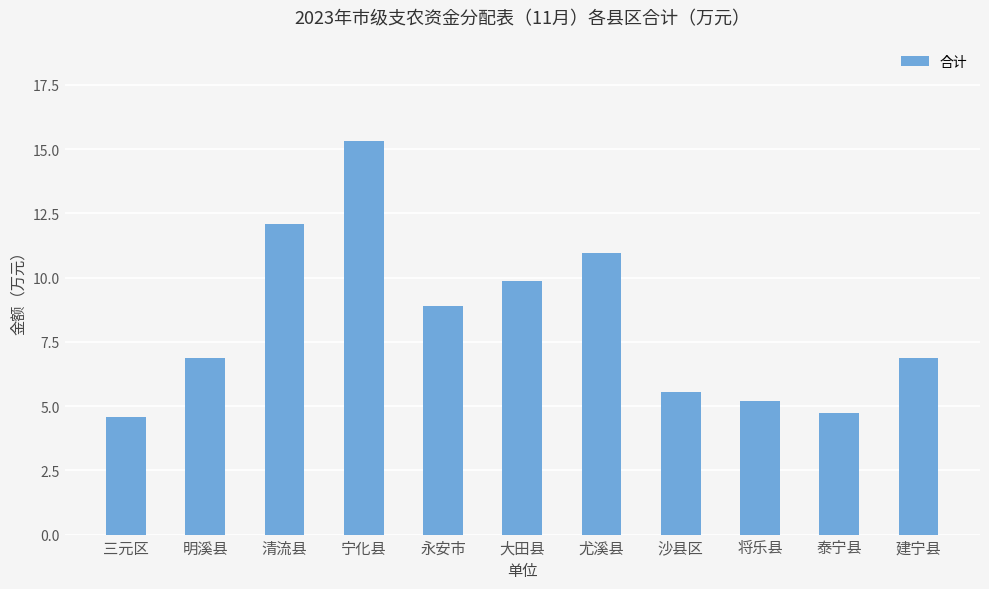

Approximately how many times larger is the value at 宁化县 compared to 永安市?

1.7